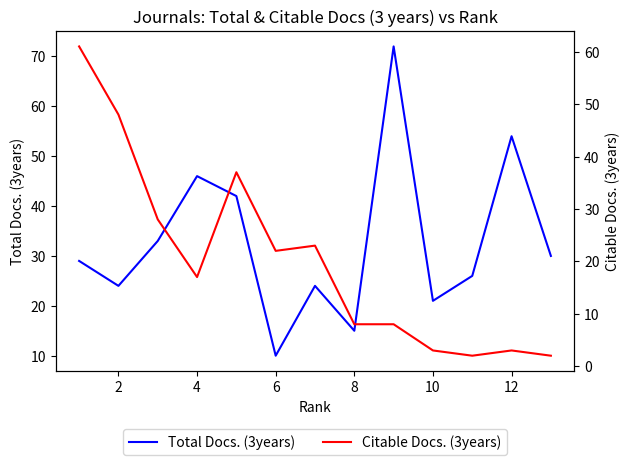

True or false: Total Docs. (3years) and Citable Docs. (3years) cross at least once.

True